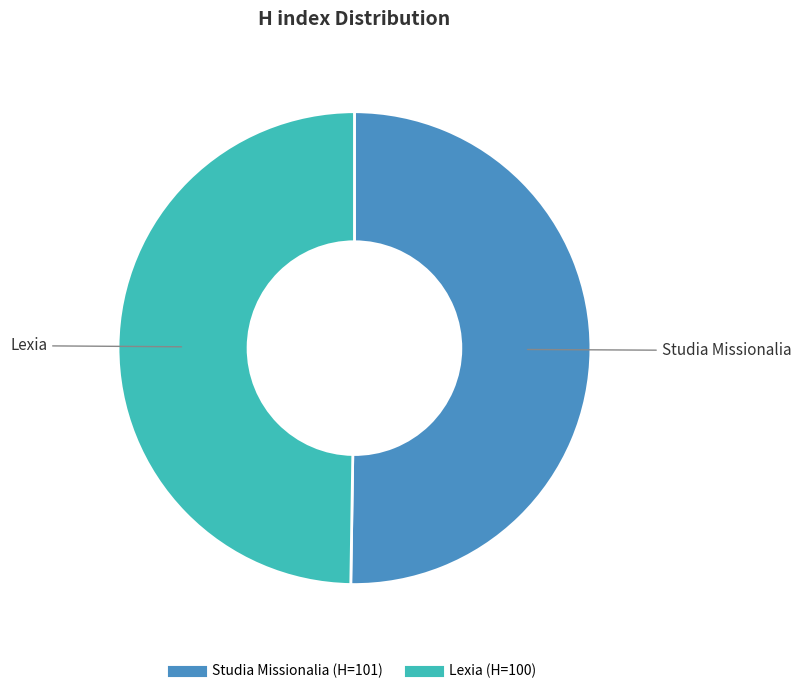

What is the ratio of the value at Lexia to the value at Studia Missionalia?

1.0